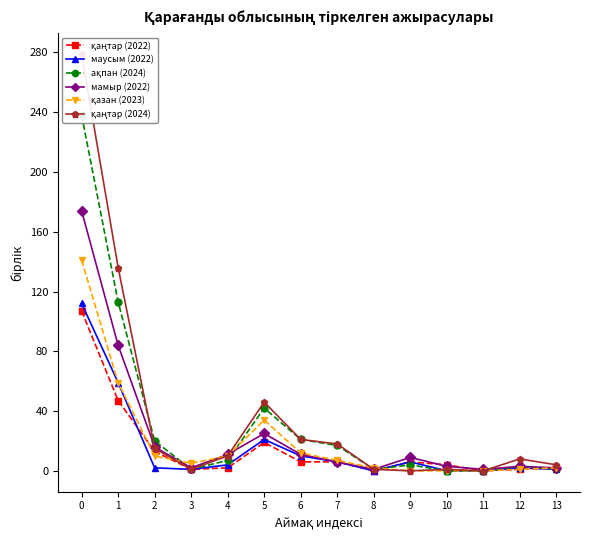

What is the average value of the мамыр (2022) series?

25